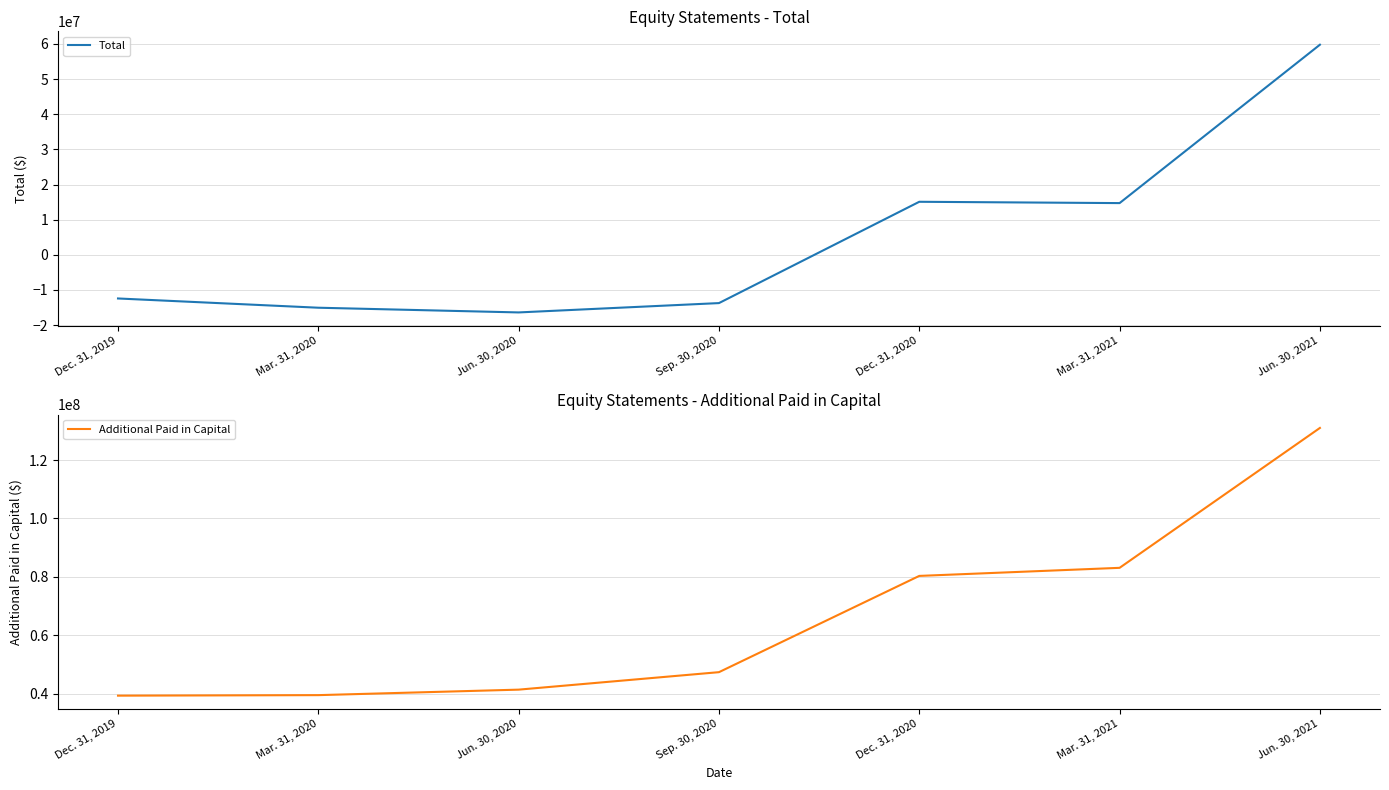

Which series has the largest total across all categories?

Additional Paid in Capital